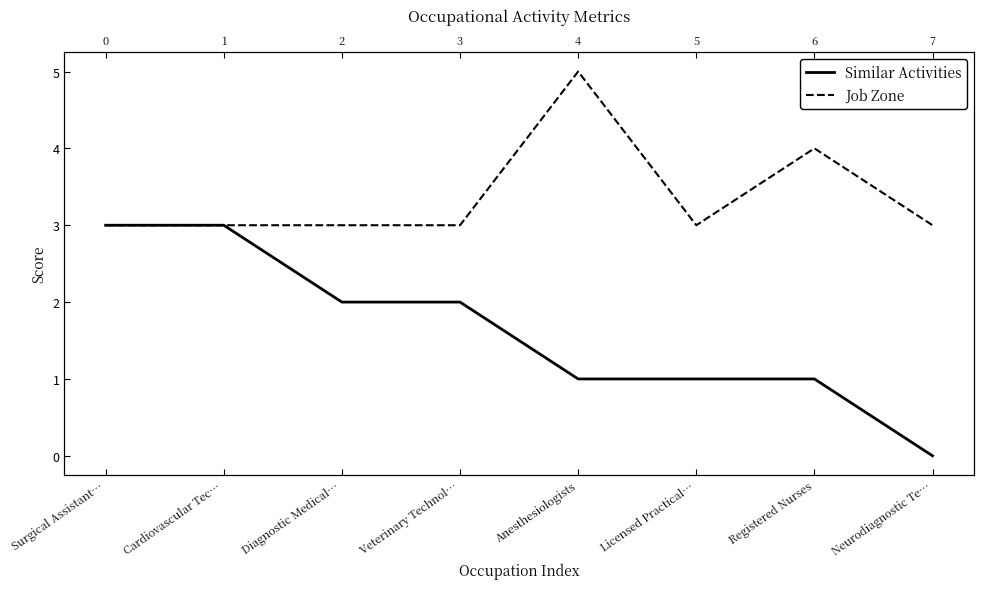

What position from the right is Anesthesiologists?

4